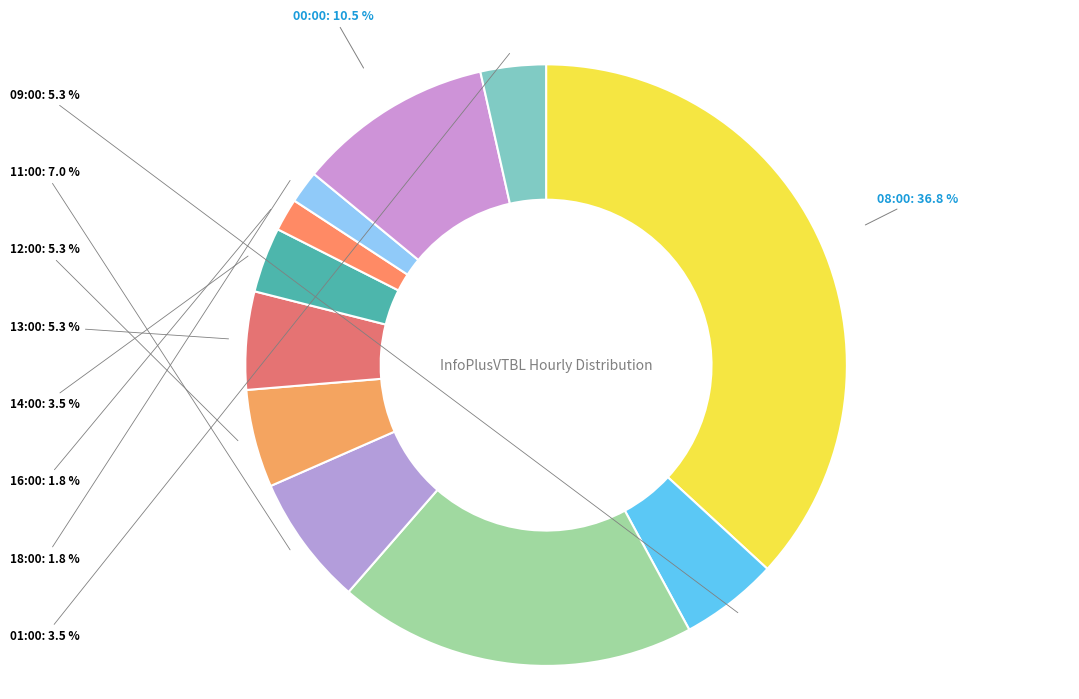

To the nearest percent, what is the combined percentage of 13:00 and 09:00?

11%